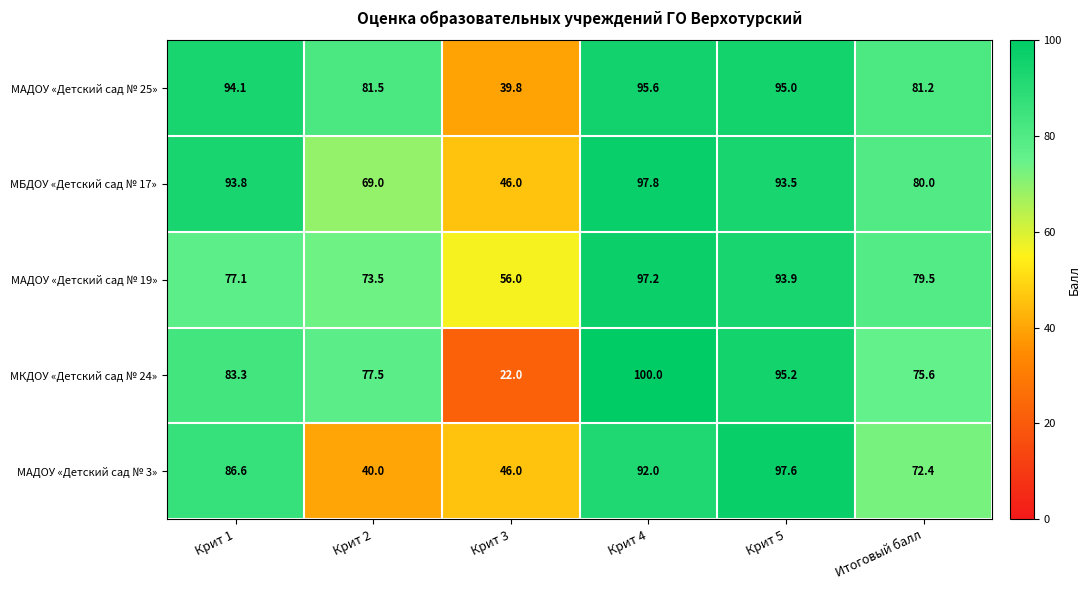

At which label does МКДОУ «Детский сад № 24» first exceed 83?

Крит 1